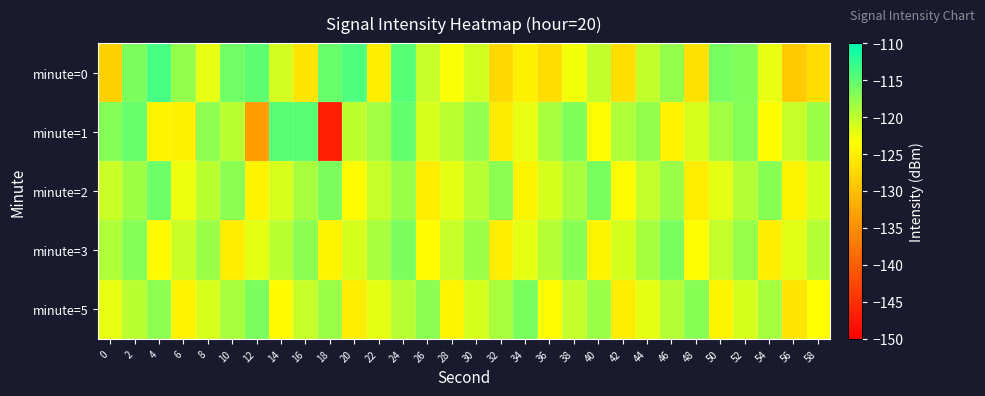

Reading right to left, transcribe all the data shown in this chart.

minute=0: 58=-126.9	56=-128.9	54=-122.2	52=-116.7	50=-116.1	48=-126.5	46=-117.8	44=-120.0	42=-126.7	40=-120.0	38=-122.8	36=-126.8	34=-124.9	32=-127.3	30=-120.8	28=-123.1	26=-120.5	24=-114.5	22=-125.1	20=-114.1	18=-115.3	16=-126.0	14=-121.0	12=-114.9	10=-115.9	8=-122.0	6=-117.8	4=-113.7	2=-116.5	0=-128.2
minute=1: 58=-118.1	56=-120.4	54=-123.7	52=-116.9	50=-118.5	48=-121.3	46=-124.6	44=-117.8	42=-119.2	40=-123.5	38=-116.7	36=-118.9	34=-122.1	32=-125.4	30=-117.6	28=-119.8	26=-121.3	24=-115.2	22=-118.5	20=-120.0	18=-146.7	16=-114.7	14=-114.7	12=-133.7	10=-119.8	8=-117.4	6=-124.9	4=-124.5	2=-115.4	0=-117.0
minute=2: 58=-121.1	56=-124.4	54=-117.1	52=-119.5	50=-121.9	48=-125.2	46=-118.0	44=-120.3	42=-123.6	40=-116.4	38=-118.8	36=-121.2	34=-124.5	32=-117.2	30=-119.6	28=-122.0	26=-125.3	24=-118.1	22=-120.4	20=-123.7	18=-116.5	16=-118.9	14=-121.3	12=-124.6	10=-117.2	8=-119.8	6=-122.4	4=-115.7	2=-118.3	0=-120.5
minute=3: 58=-119.4	56=-121.8	54=-125.1	52=-117.9	50=-120.2	48=-123.5	46=-116.3	44=-118.7	42=-121.1	40=-124.4	38=-117.1	36=-119.5	34=-121.9	32=-125.2	30=-118.0	28=-120.4	26=-123.7	24=-116.5	22=-118.9	20=-121.2	18=-124.5	16=-117.3	14=-119.7	12=-122.0	10=-125.3	8=-118.1	6=-120.5	4=-123.8	2=-117.0	0=-119.2
minute=5: 58=-123.3	56=-126.0	54=-118.7	52=-121.1	50=-124.4	48=-117.1	46=-119.5	44=-121.9	42=-125.2	40=-118.0	38=-120.3	36=-123.6	34=-116.4	32=-118.8	30=-121.2	28=-124.5	26=-117.2	24=-119.6	22=-122.0	20=-125.3	18=-118.1	16=-120.4	14=-123.8	12=-116.5	10=-118.9	8=-121.3	6=-124.6	4=-117.4	2=-119.8	0=-122.1